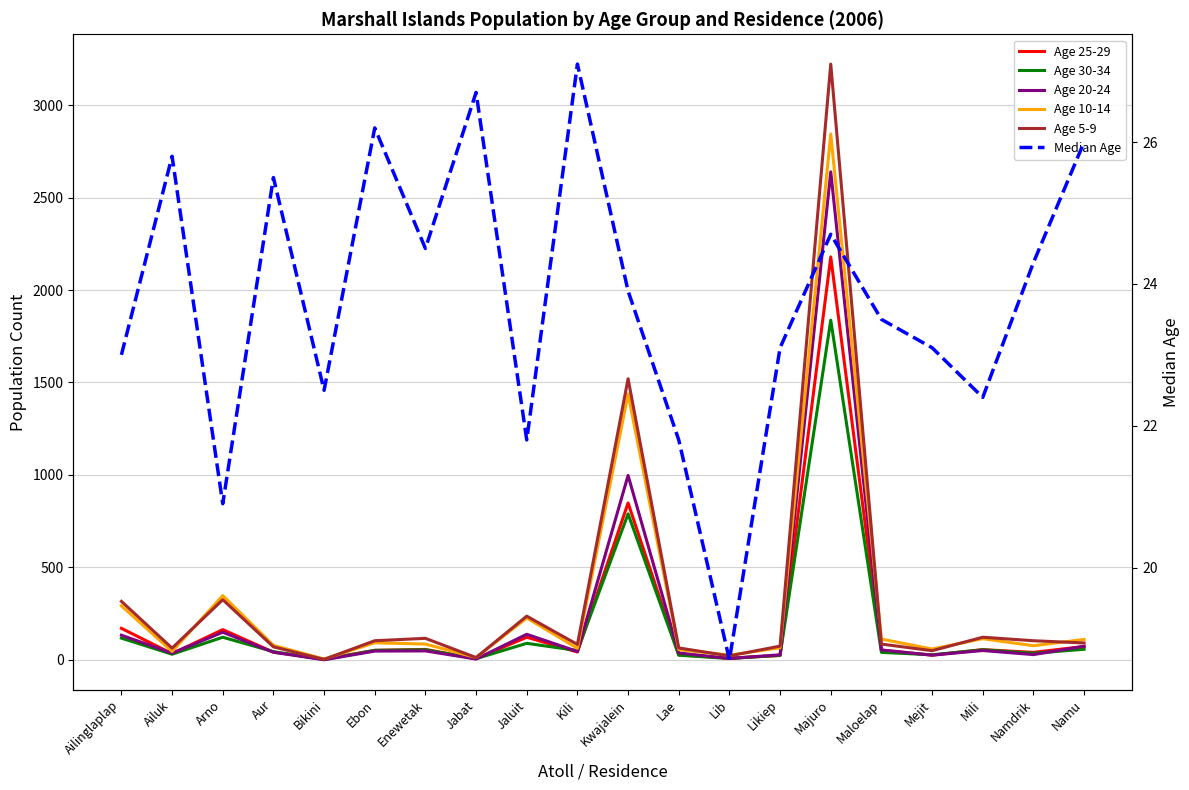

What is the sum of all Age 5-9 values?

6677.0